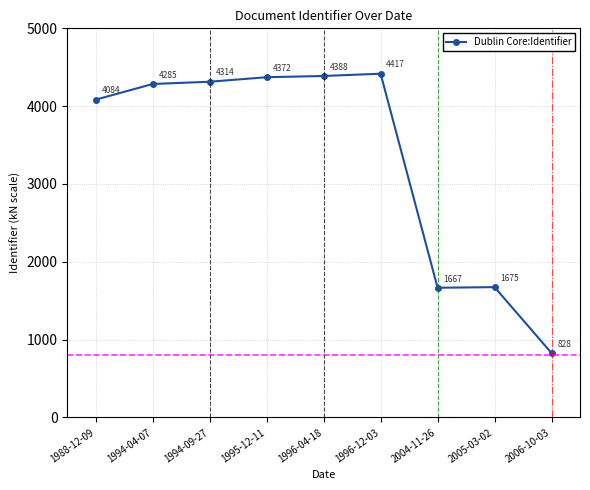

What is the approximate value at 1994-09-27?

4314